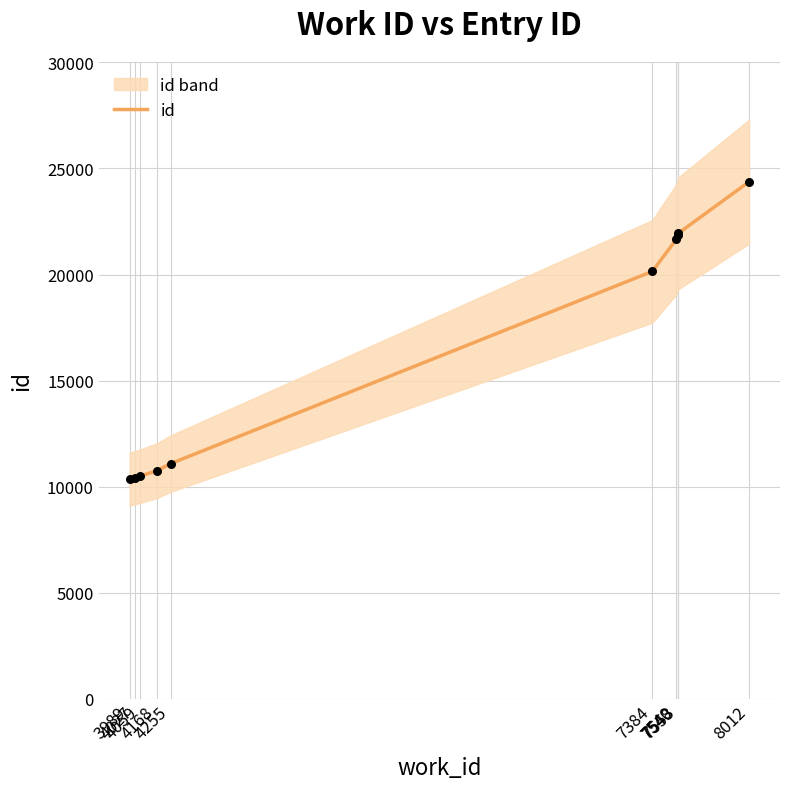

What is the ratio of the value at 4168 to the value at 7384?

0.5